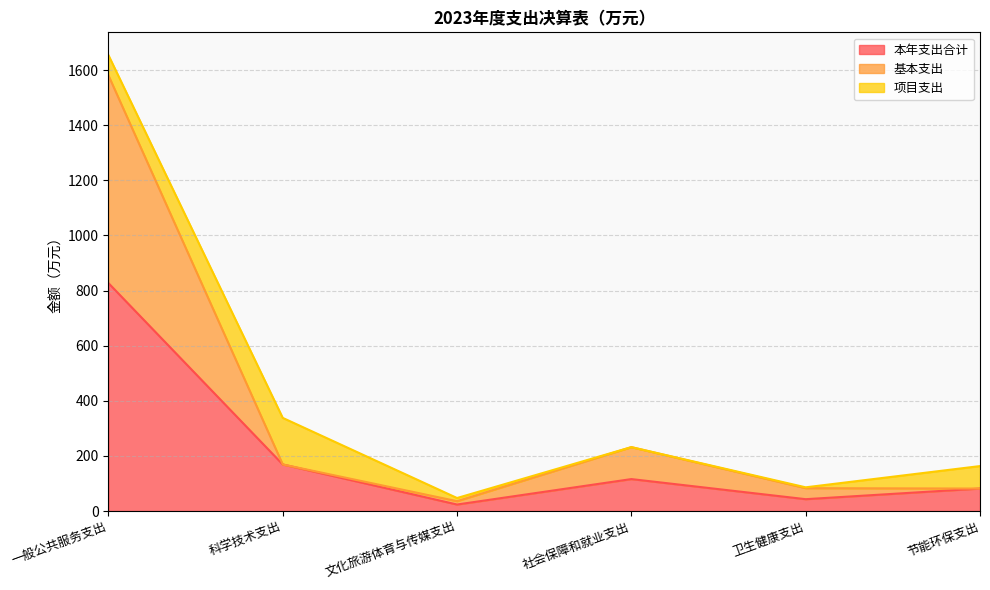

The value of 基本支出 at 节能环保支出 is 81.6. True or false?

True